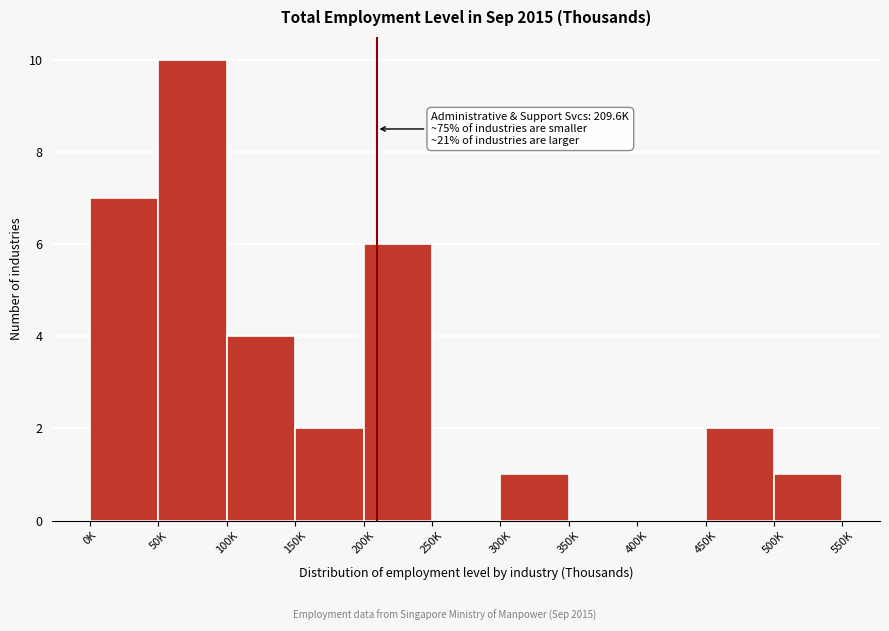

Reading left to right, extract all data points from this chart.

0K=7	50K=10	100K=4	150K=2	200K=6	250K=0	300K=1	350K=0	400K=0	450K=2	500K=1